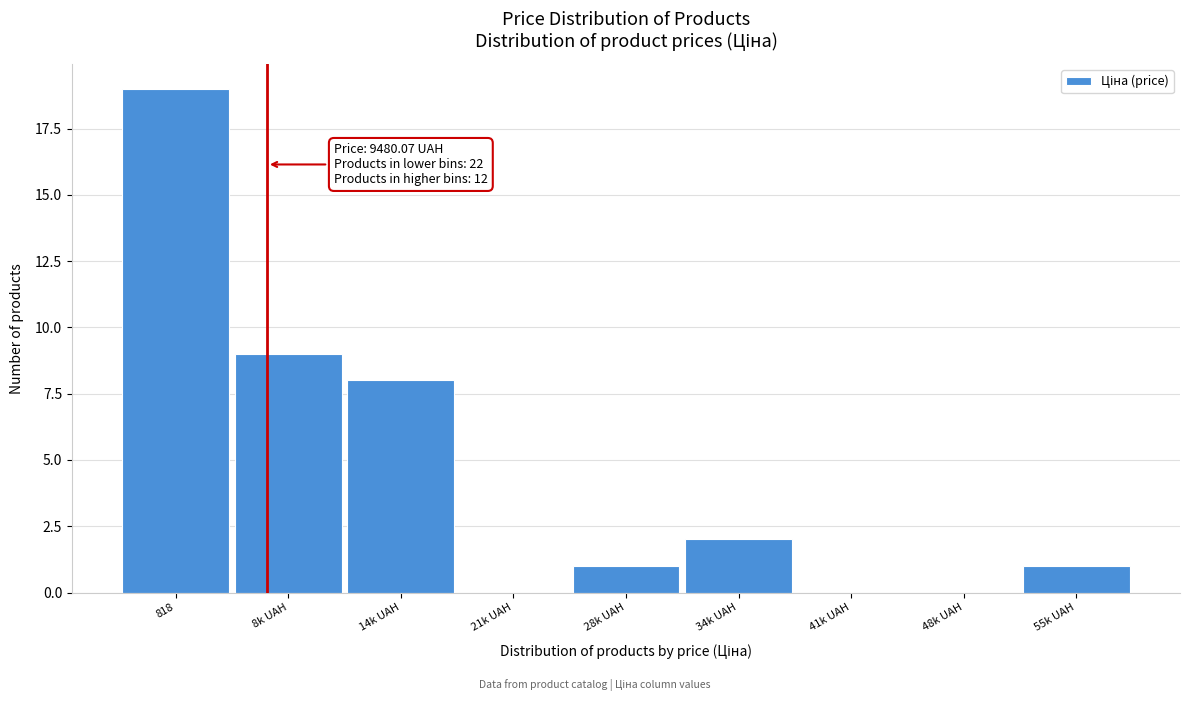

Reading right to left, transcribe all the data shown in this chart.

55k UAH=1	48k UAH=0	41k UAH=0	34k UAH=2	28k UAH=1	21k UAH=0	14k UAH=8	8k UAH=9	818=19